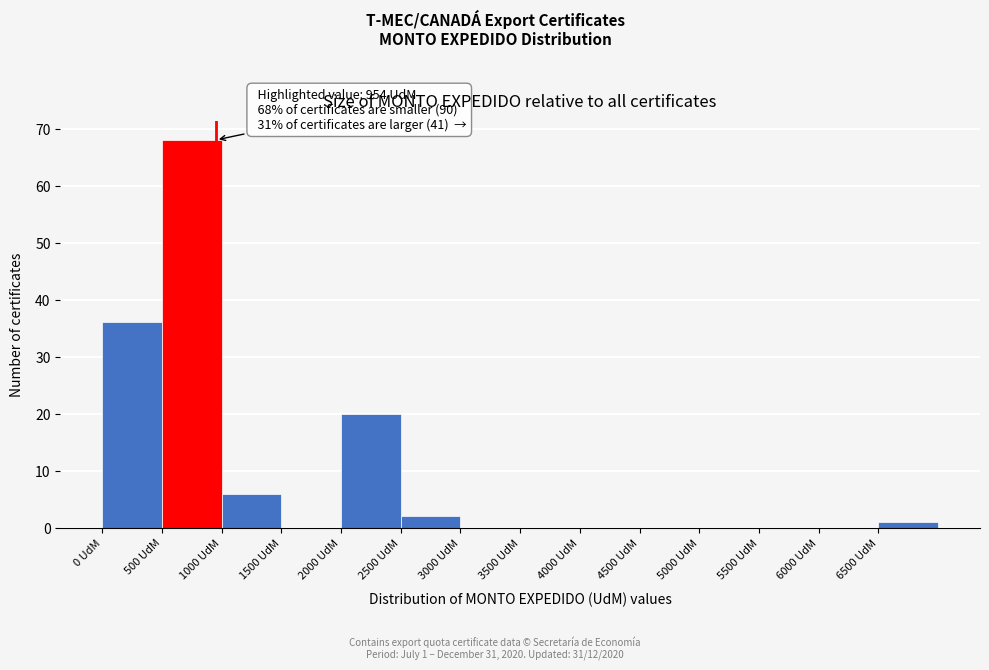

Which range on the x-axis has the tallest bar?

500 to 1000